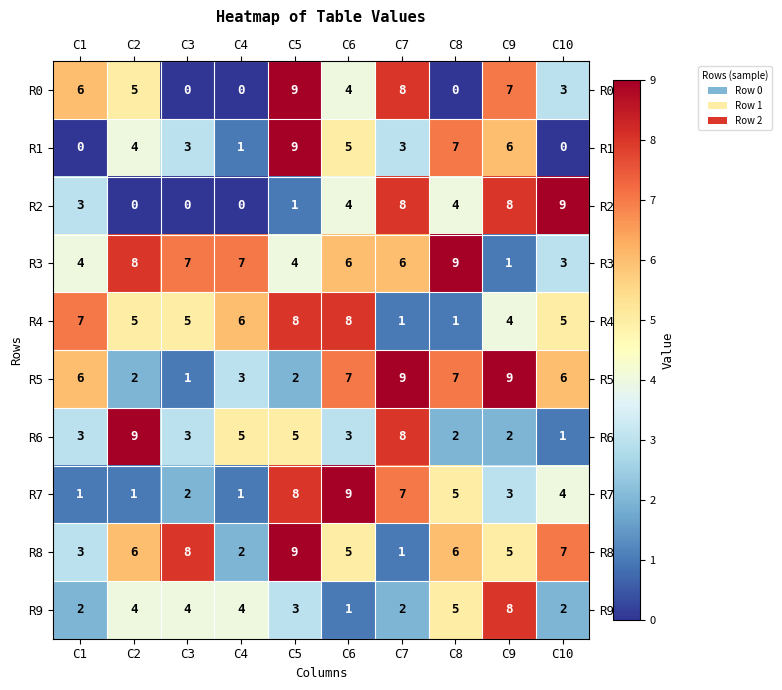

The value of R9 at C1 is 2. True or false?

True